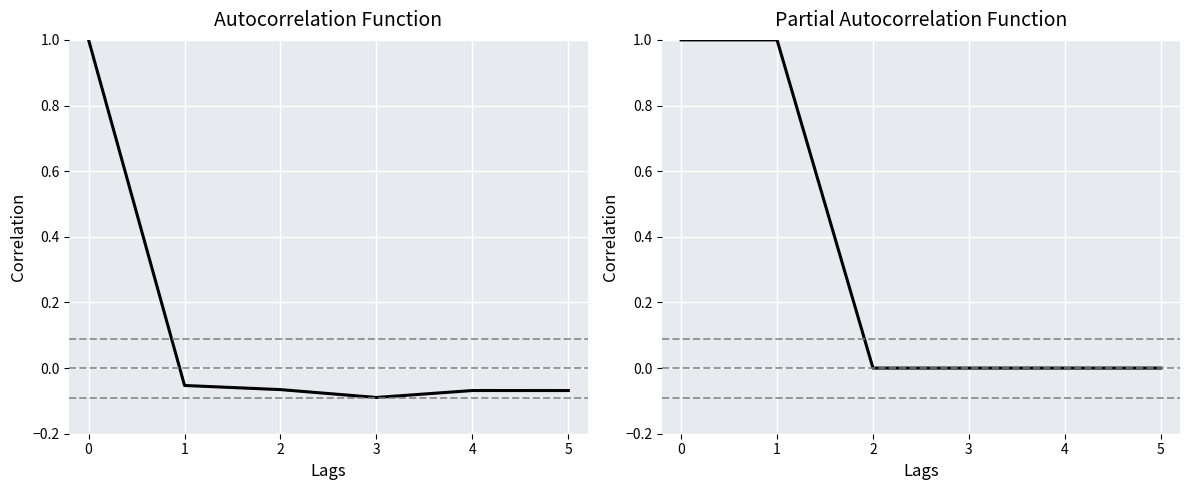

What is the difference between the highest and lowest values at 4?

0.1